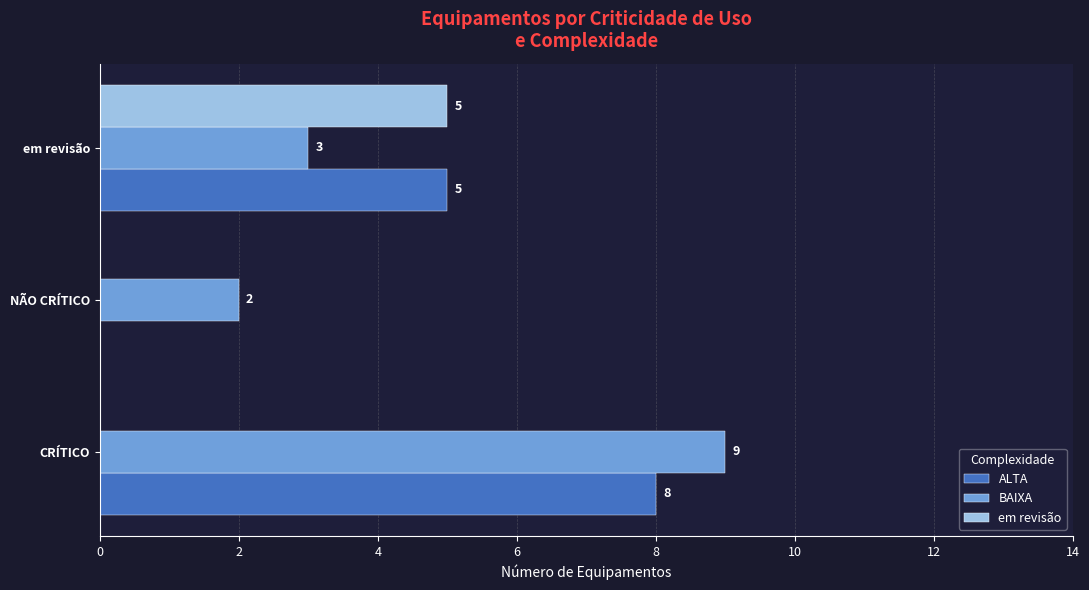

Which series changed the most between CRÍTICO and em revisão?

BAIXA